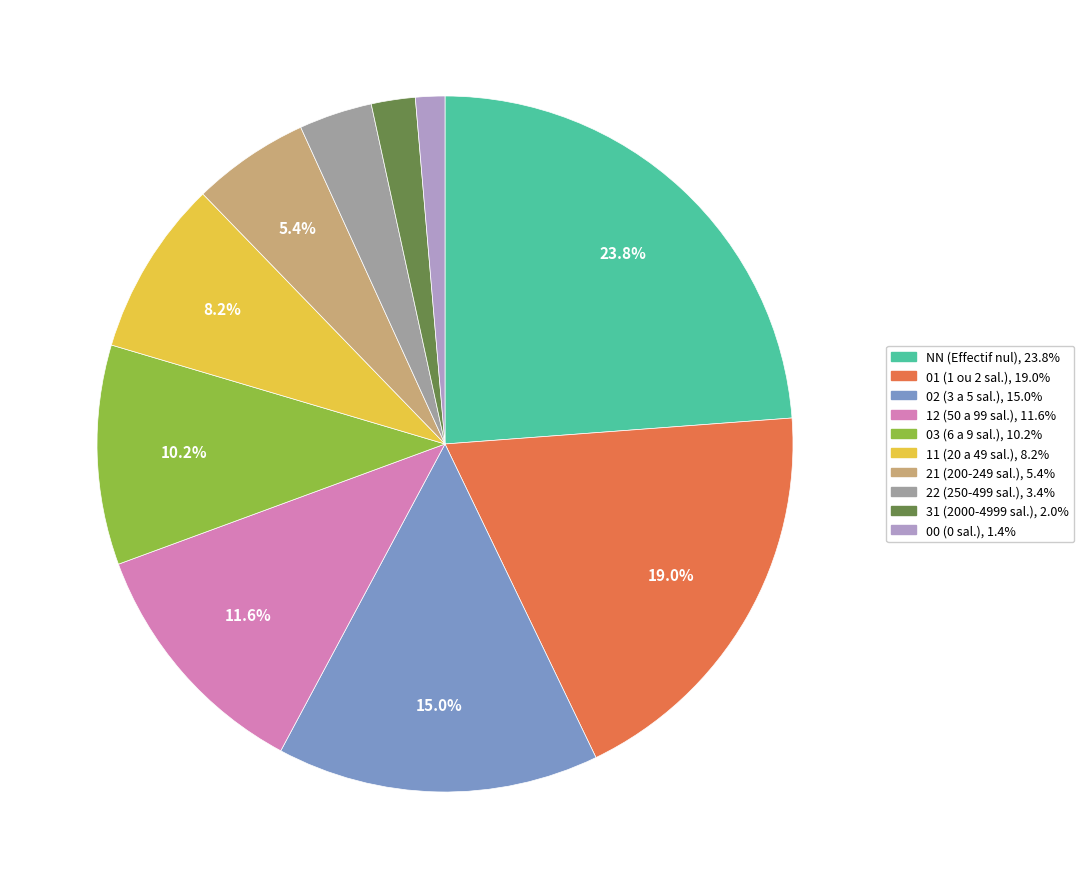

The 11 slice represents 8% of the pie. True or false?

True